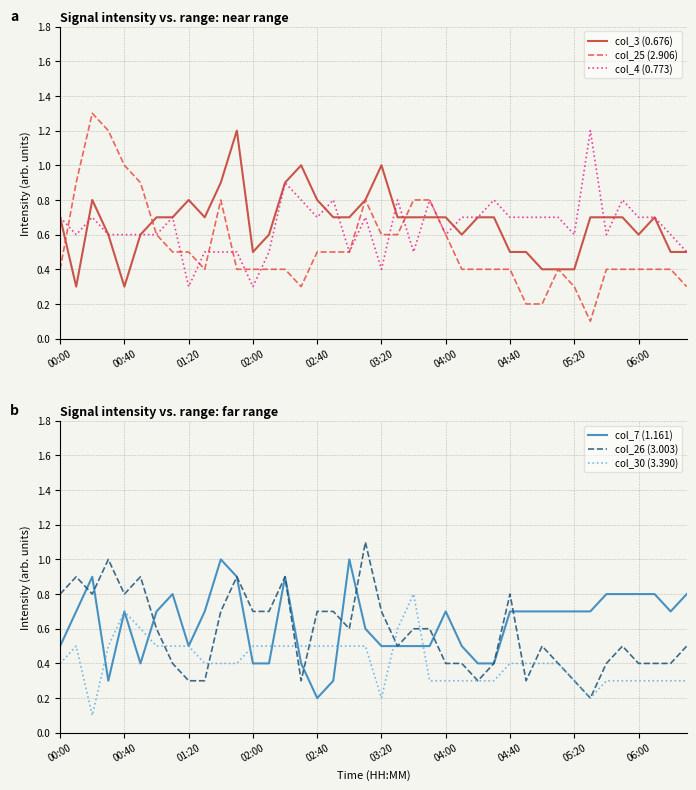

True or false: col_30 (3.390) has a value of 0.2 at 13.

False